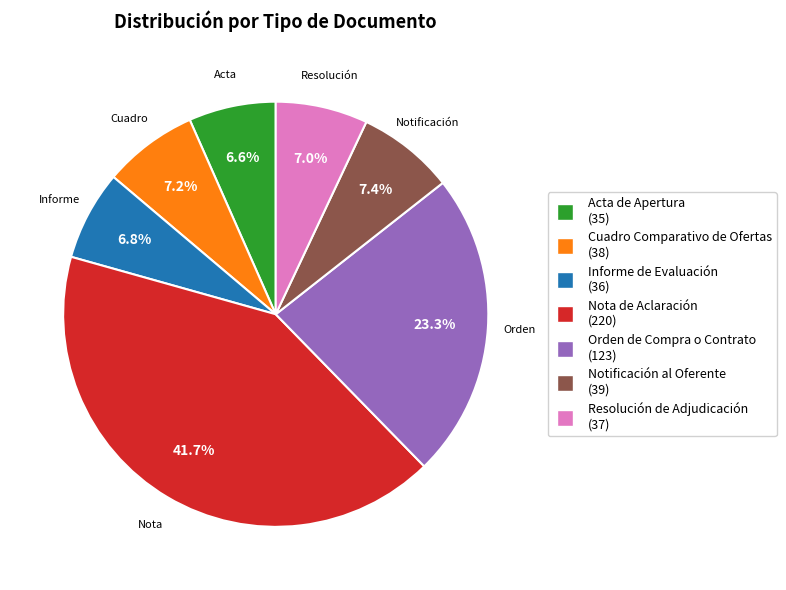

Does any single category account for the majority?

No